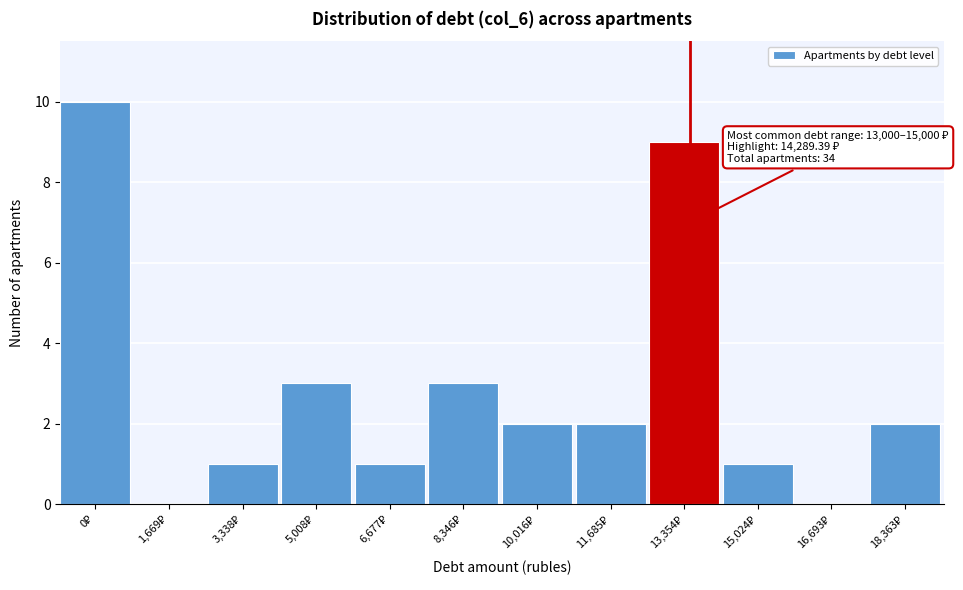

What is the sum of all values?

34